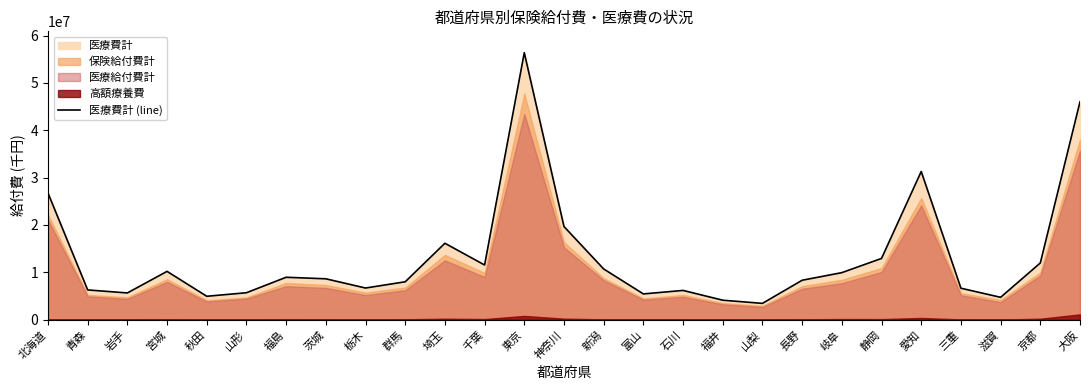

Reading right to left, extract all data points from this chart.

46009945.6	11979970.4	4725810.7	6646121.0	31295271.8	12936337.3	9935680.7	8330315.7	3445537.6	4114053.2	6180186.7	5442009.6	10710591.0	19665866.9	56376858.1	11549664.6	16138959.8	8006852.6	6688439.6	8635152.2	8958484.5	5691731.2	4946529.4	10203247.5	5647450.0	6285326.4	26749204.5